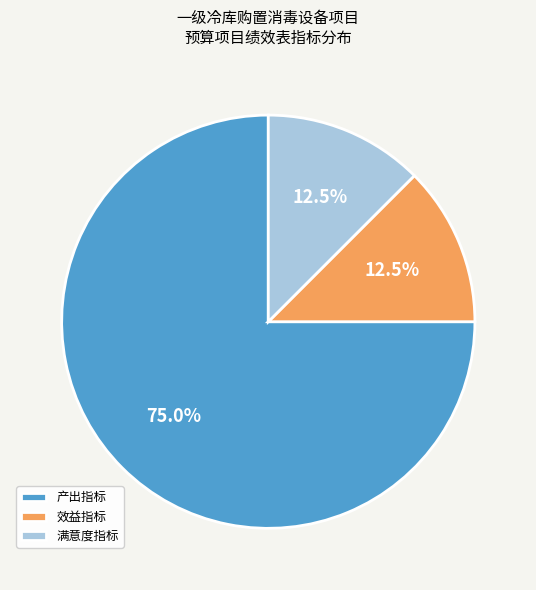

Which slice is the largest?

产出指标